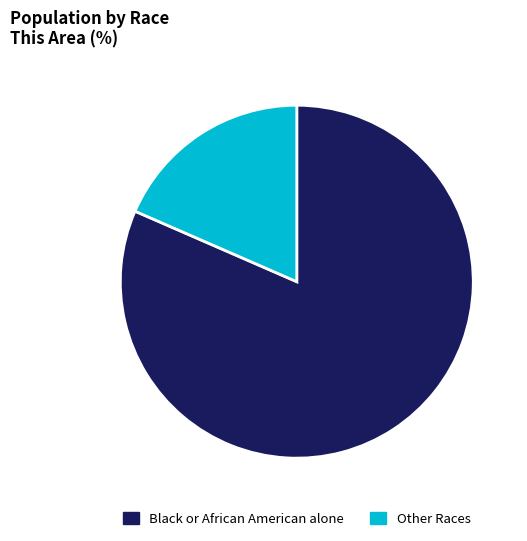

Rank the categories by value from highest to lowest.

Black or African American alone, Other Races